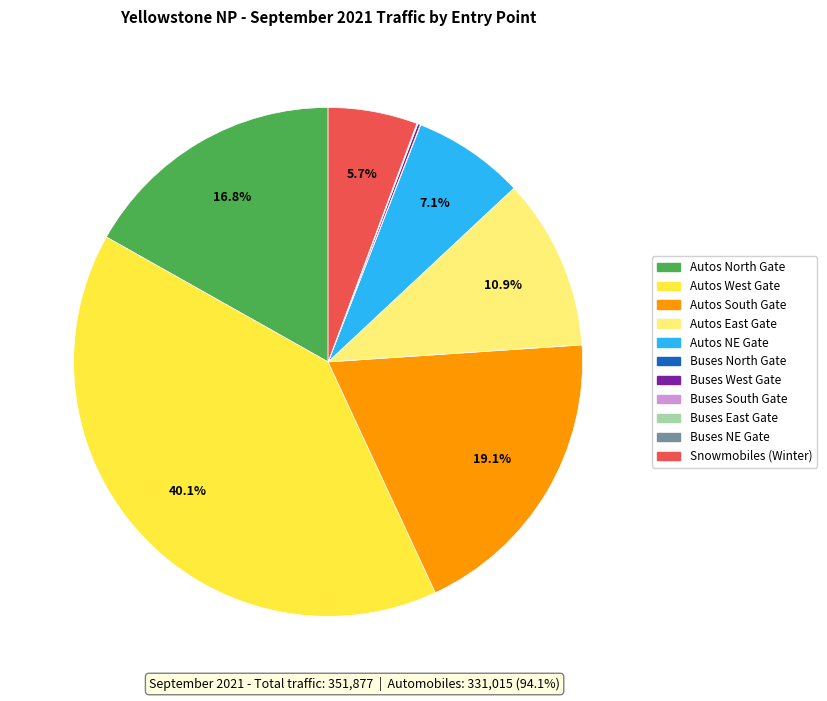

Is there any slice that represents more than half of the pie?

No